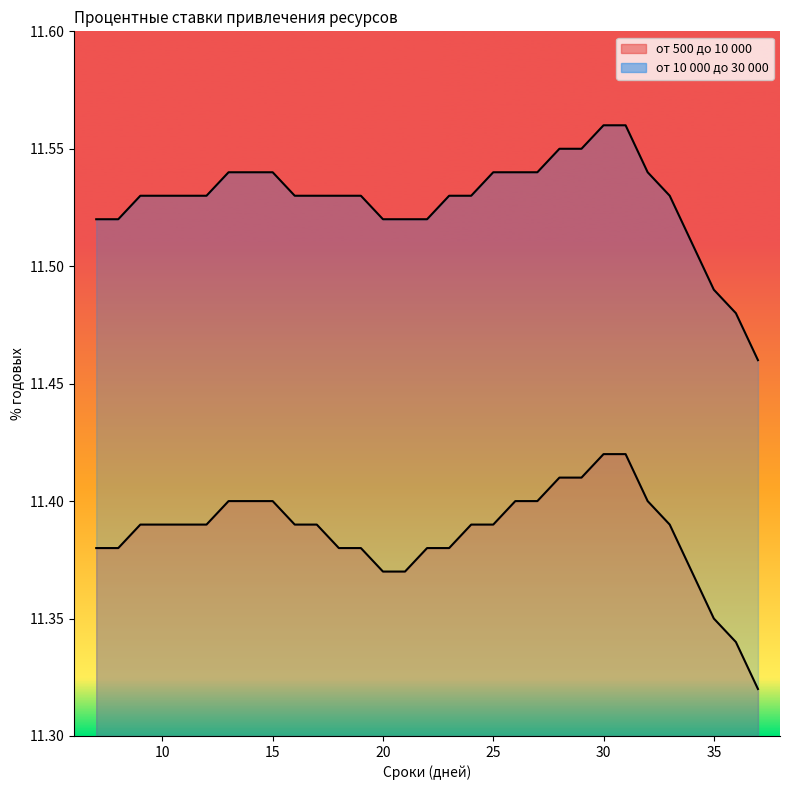

Which category has the lowest value across all series?

37